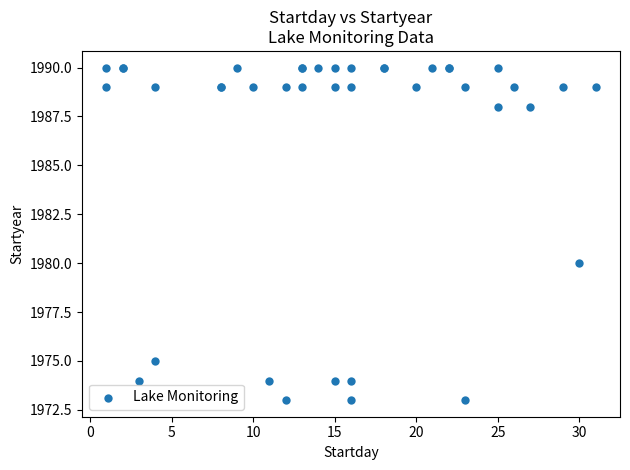

What Y value in the scatter plot is closest to 1981?

1980